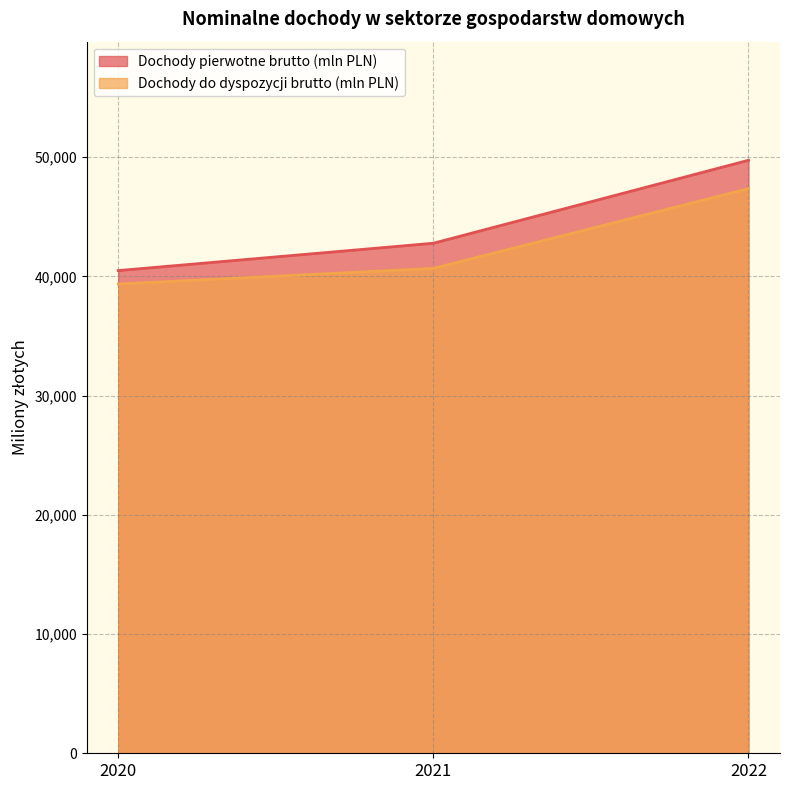

What is the value of the Dochody pierwotne brutto (mln PLN) point at the 3rd from the left?

49743